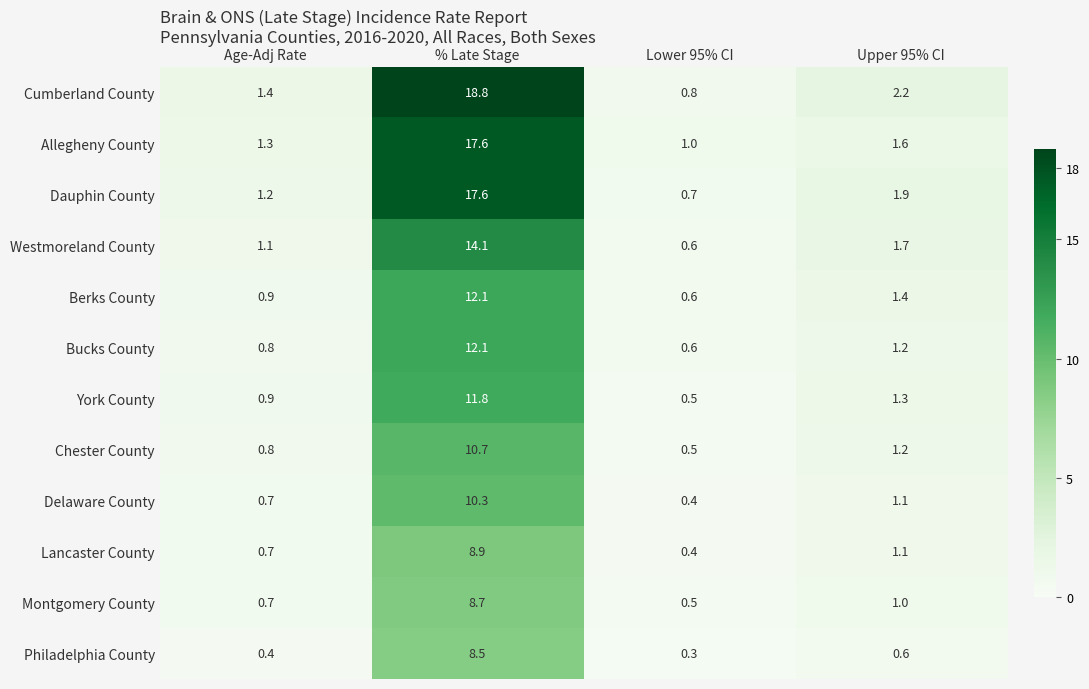

Which series has the largest total across all categories?

Cumberland County